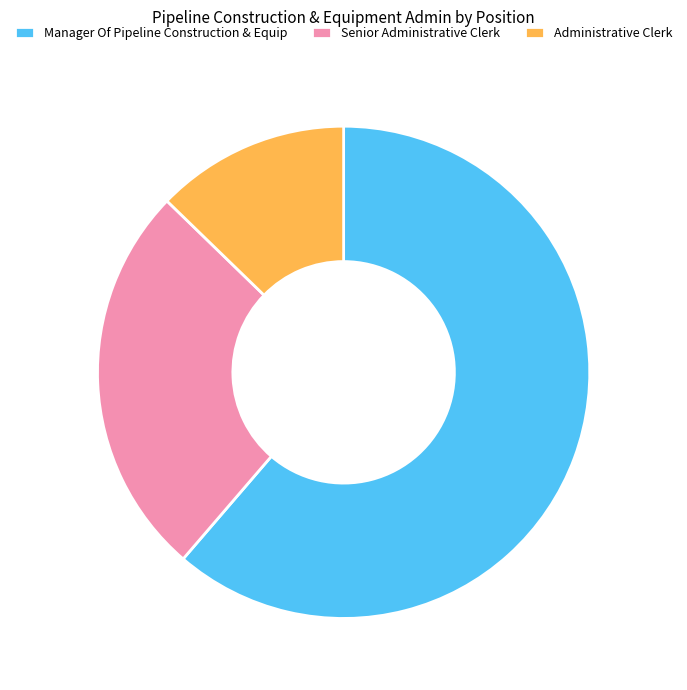

How many segments does this pie chart have?

3